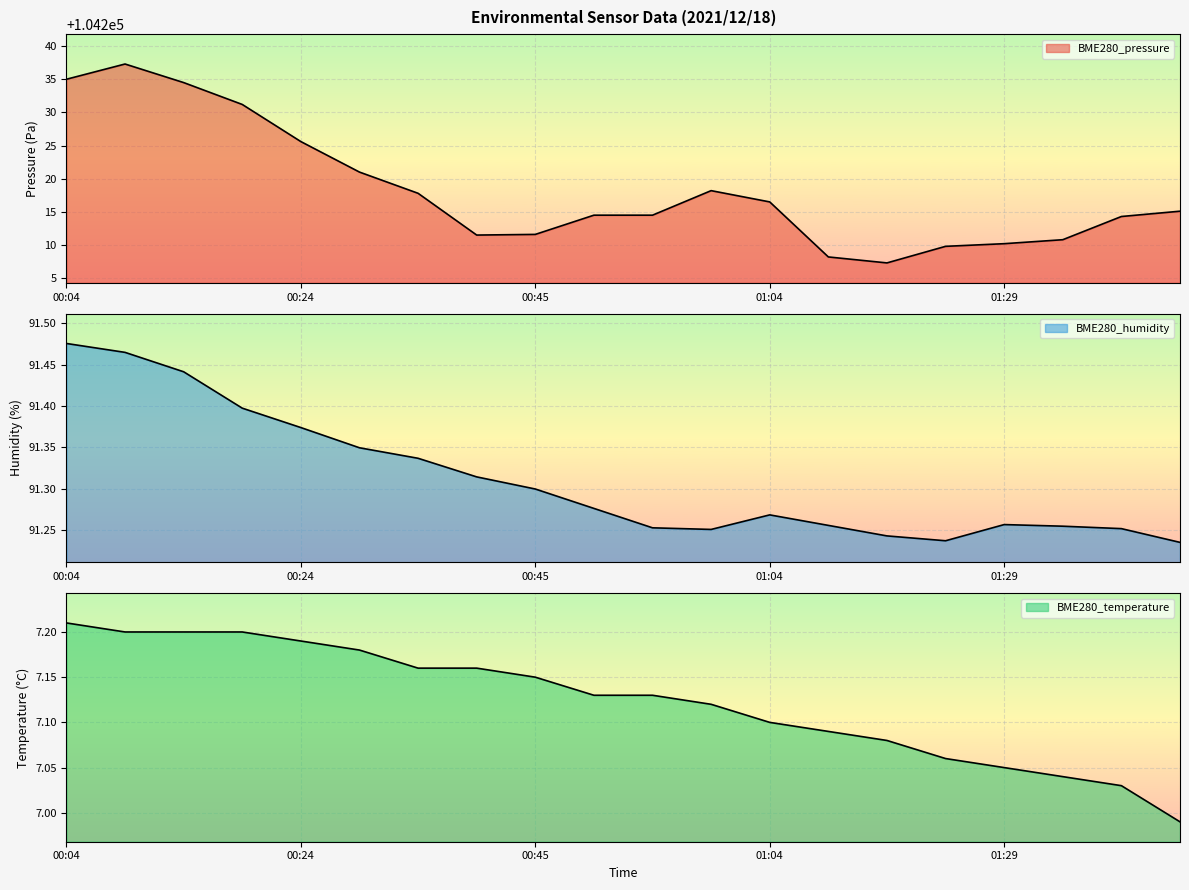

What is the label of the 13th point from the right?

00:39